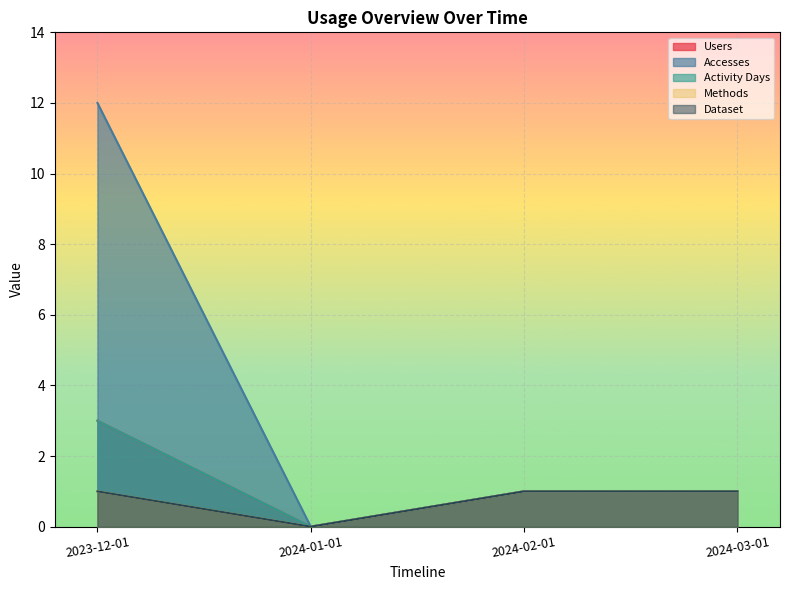

Between 2023-12-01 and 2024-02-01, which series saw the biggest shift?

Accesses